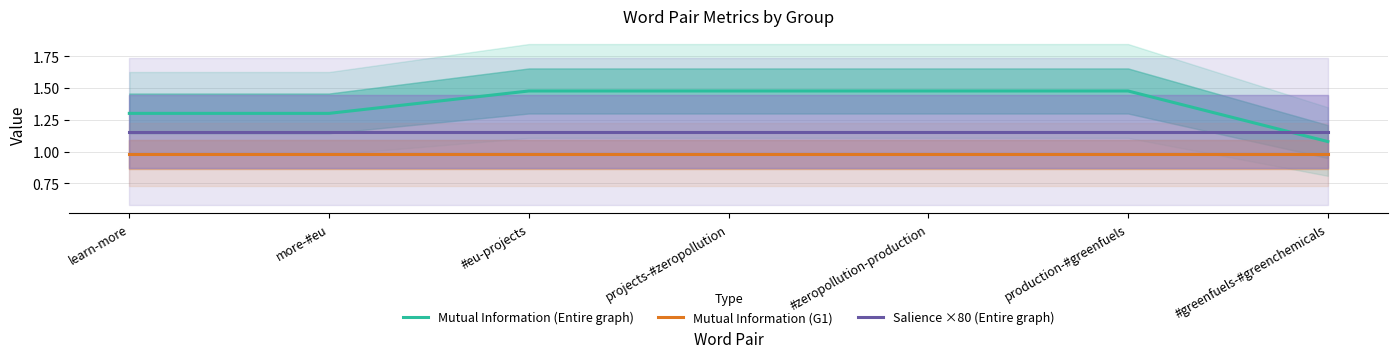

What is the average value of the Salience ×80 (Entire graph) series?

1.2